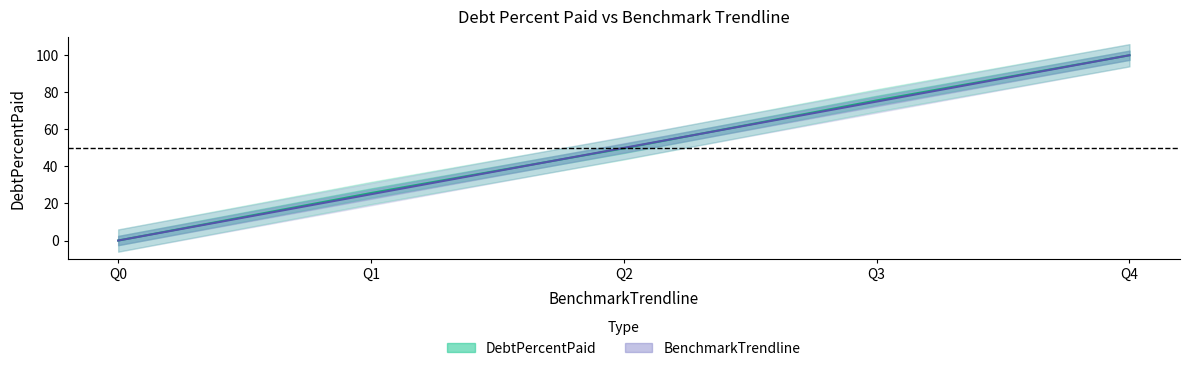

How many BenchmarkTrendline values are between 25 and 75?

3